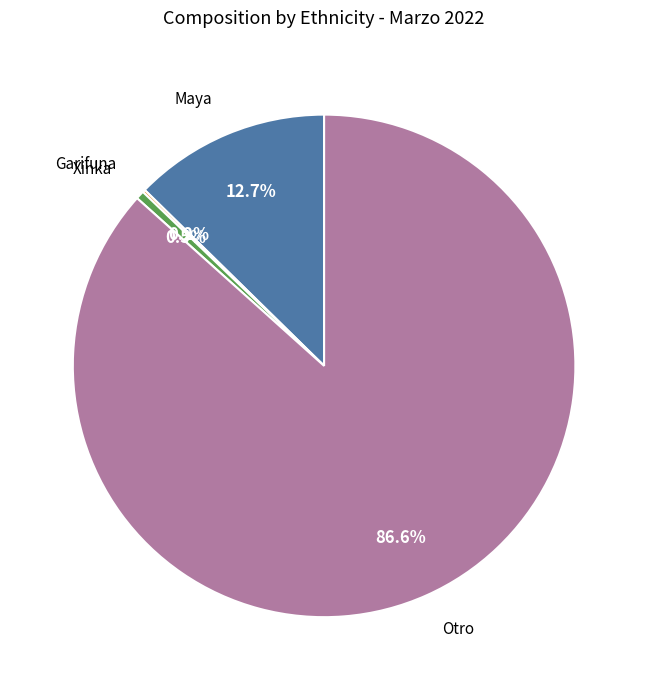

Is it true that Otro is 93% of the pie?

False